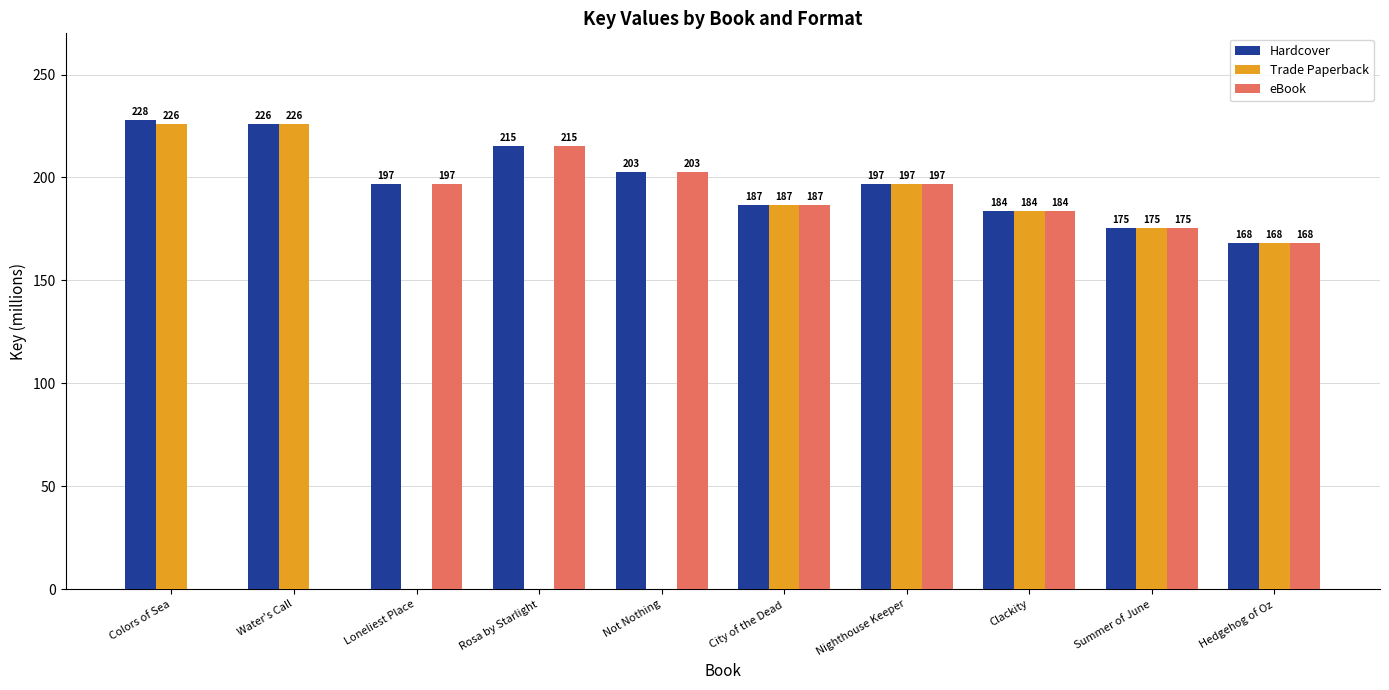

What are all the series names shown in the legend?

Hardcover, Trade Paperback, eBook